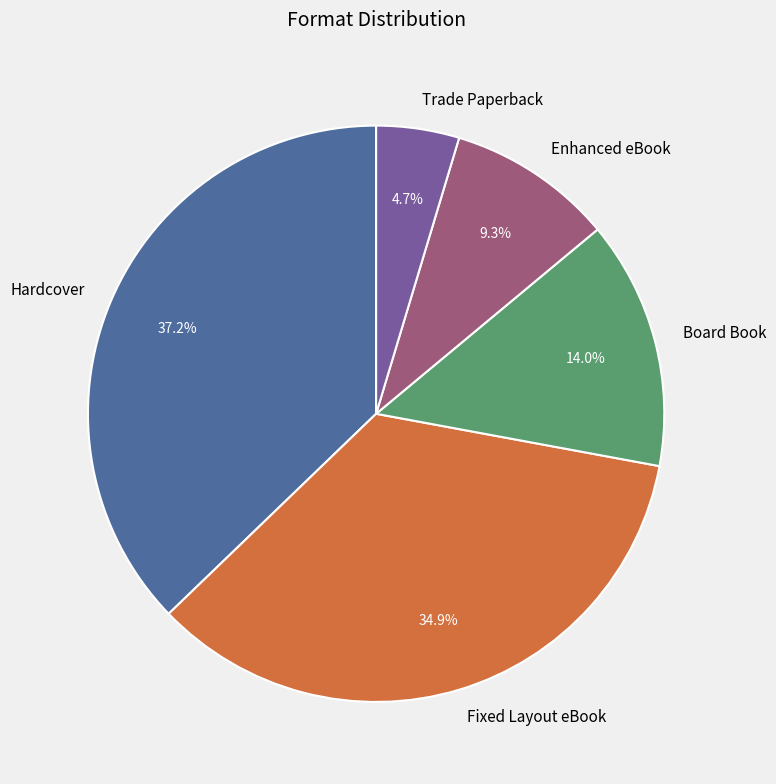

Does any single category account for the majority?

No